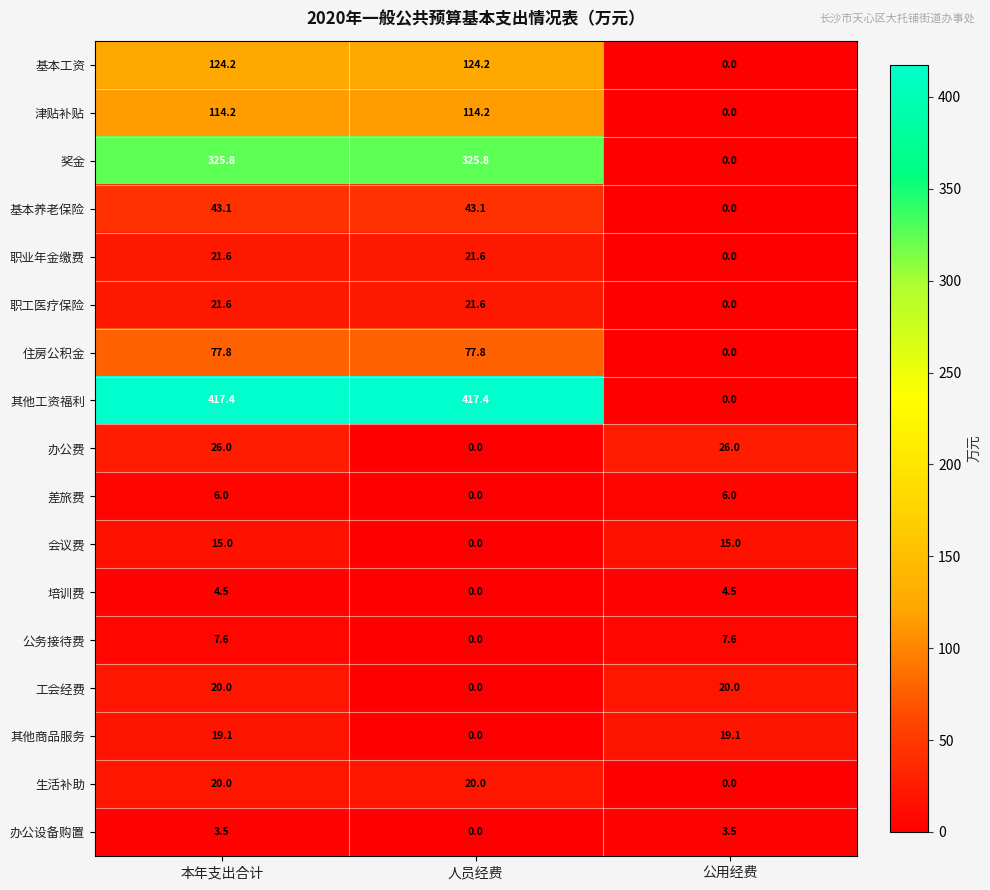

Where does the 住房公积金 series first go above 77?

本年支出合计